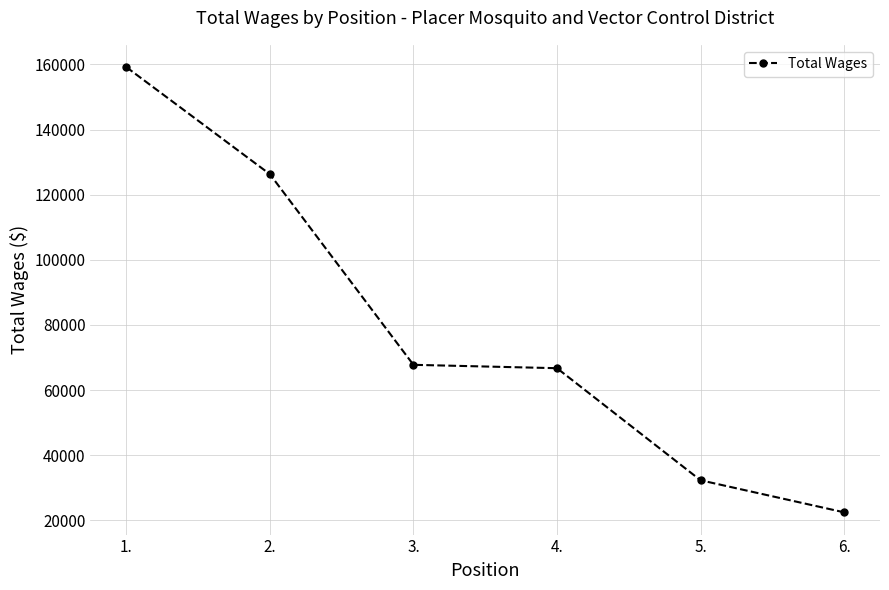

What is the ratio of the value at 5. to the value at 2.?

0.3